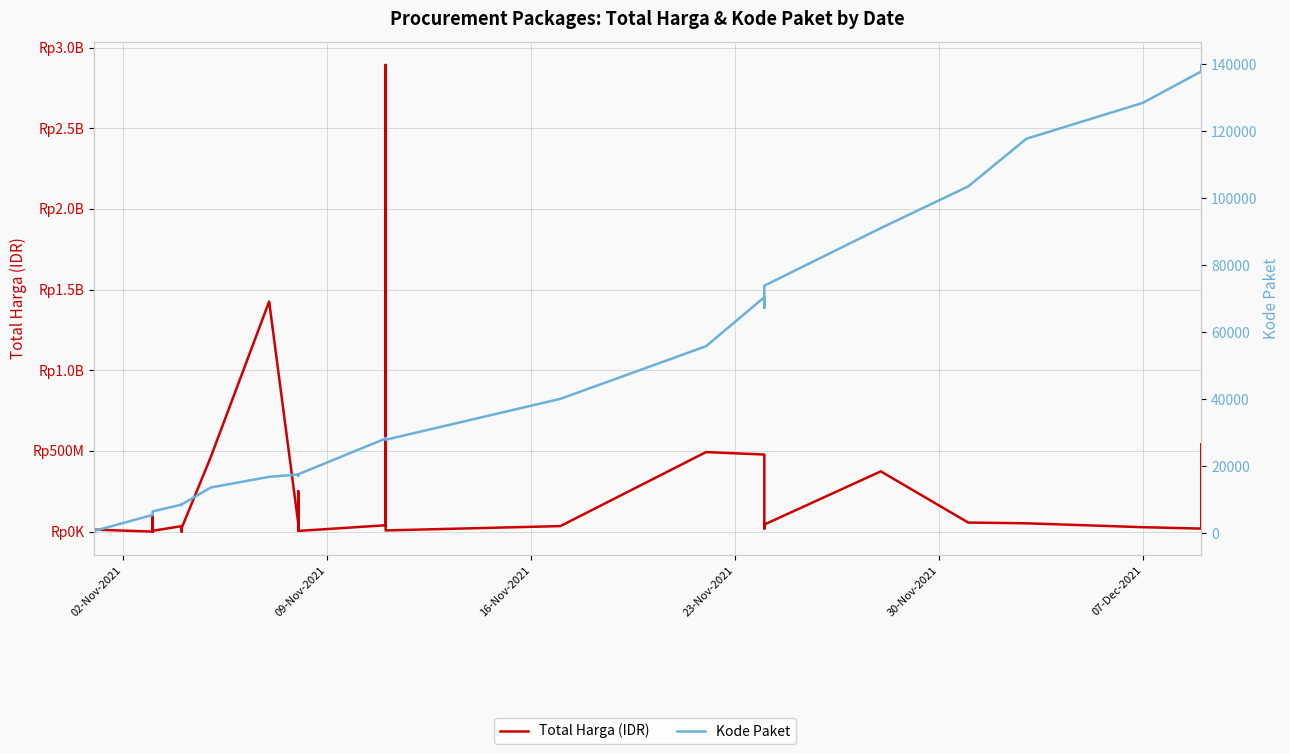

Reading left to right, what are all the values shown in this chart?

Total Harga (IDR): 333600	12453900	78000	98772570	2772000	265000	4672200	182000	8742500	5129000	34000000	32441200	577875	23653000	464002100	1425867900	49730040	9180000	15513960	250350000	4350000	39440000	2892122000	7401240	34292000	493000000	477600000	19175000	43859200	373404000	56152800	51601000	27412000	18900000	541071000
Kode Paket: 464	675	5449	5997	6214	6246	6300	6350	6397	6503	8530	8646	8668	8601	13652	16823	17509	17272	17283	17238	17580	28271	28425	27891	40112	55826	70453	67279	73894	91101	103541	117783	128516	137876	139817